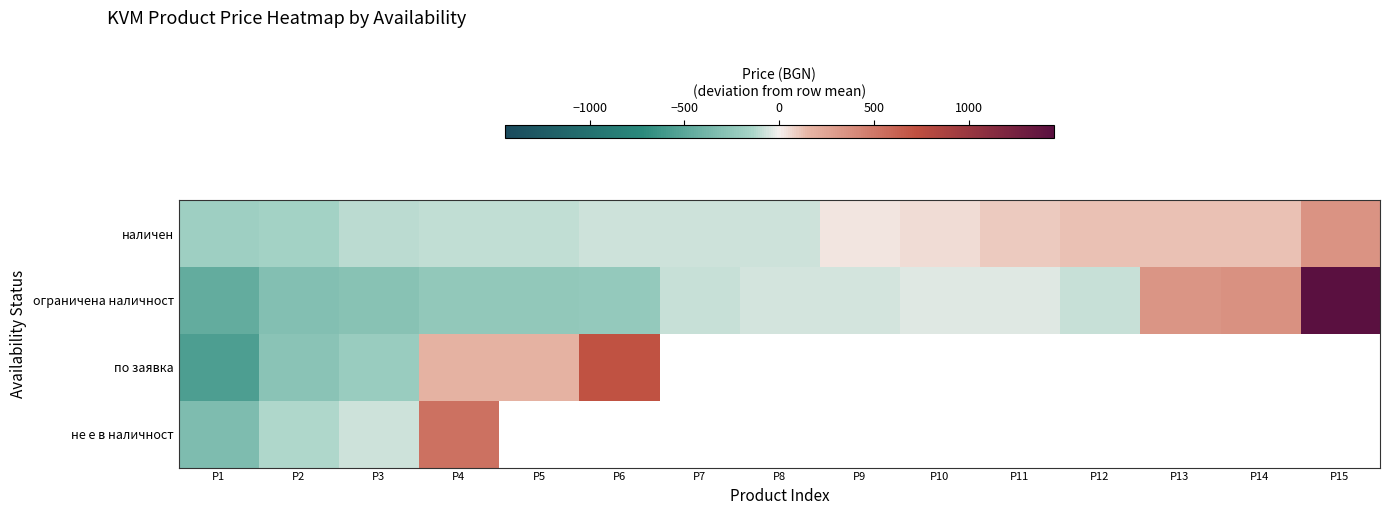

What is the total value across all series at P2?

-880.9